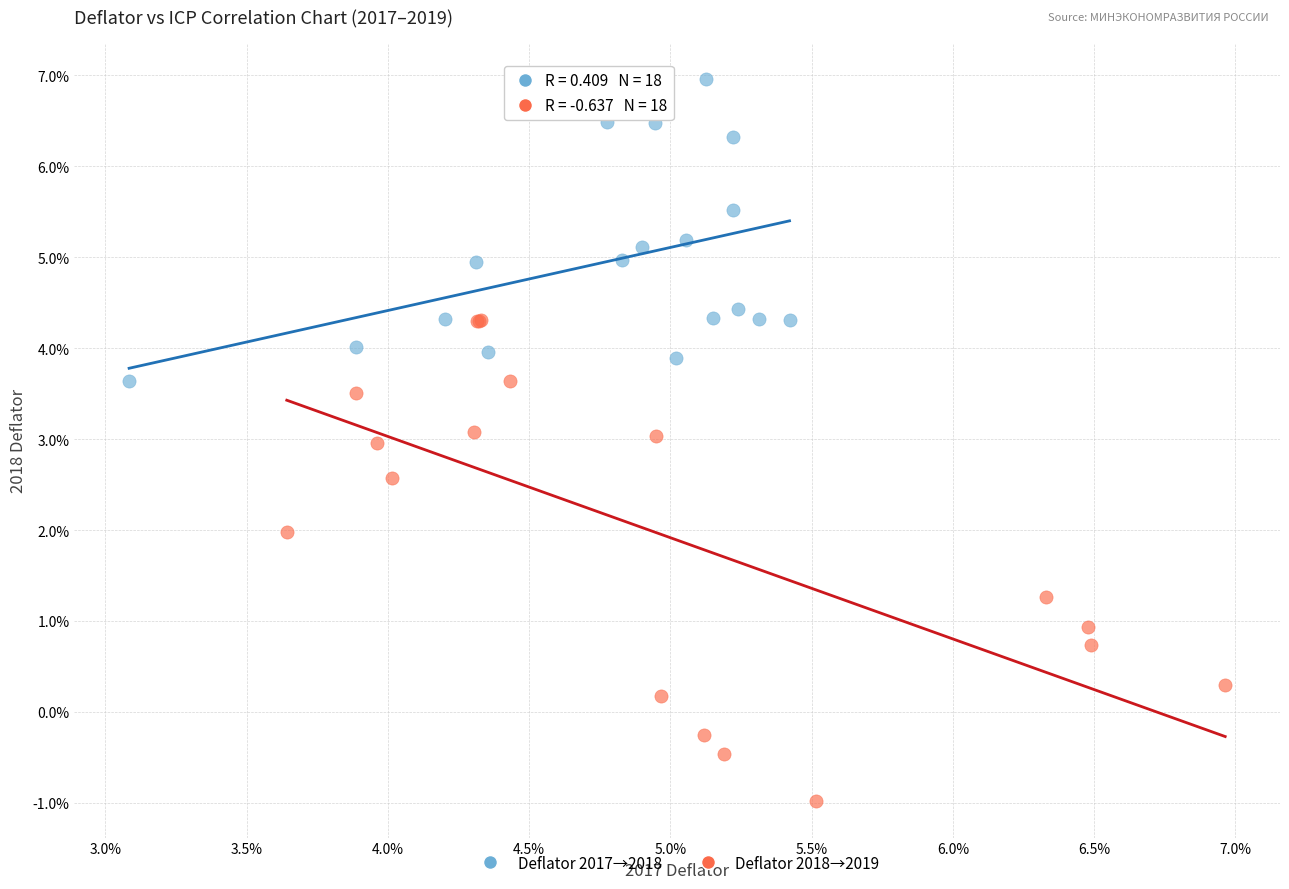

Which series contains the highest Y value?

Deflator 2017→2018